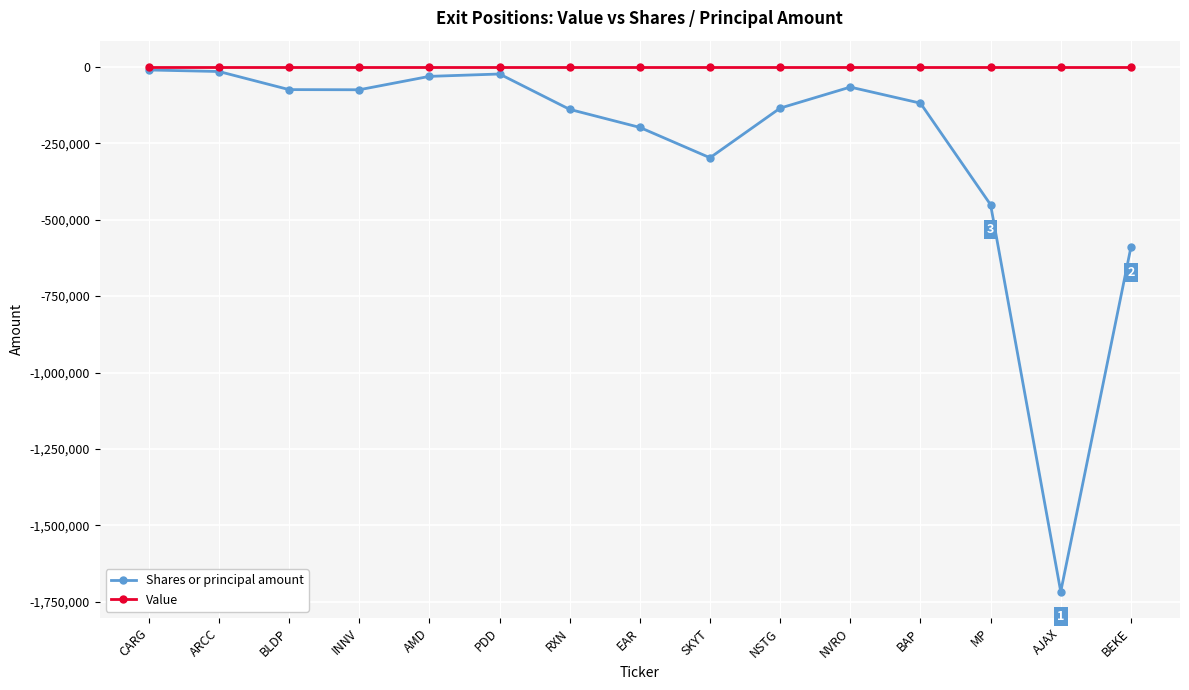

Count the number of categories in the chart.

15